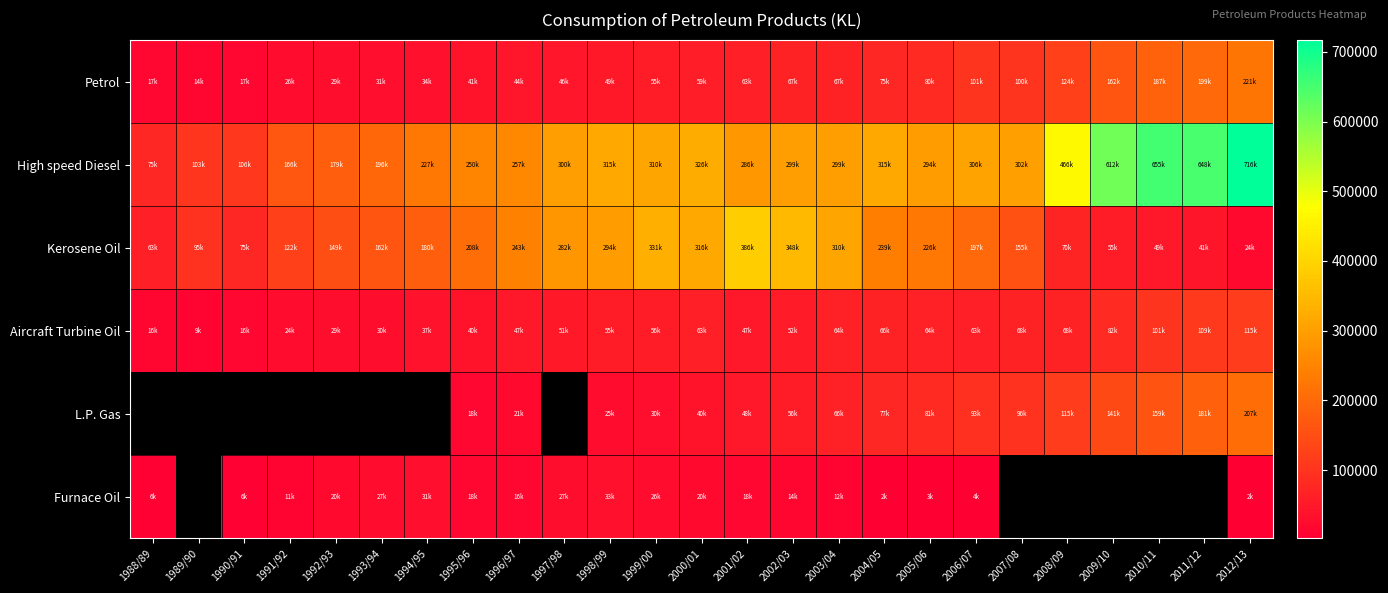

Which series has the largest range (max minus min)?

High speed Diesel